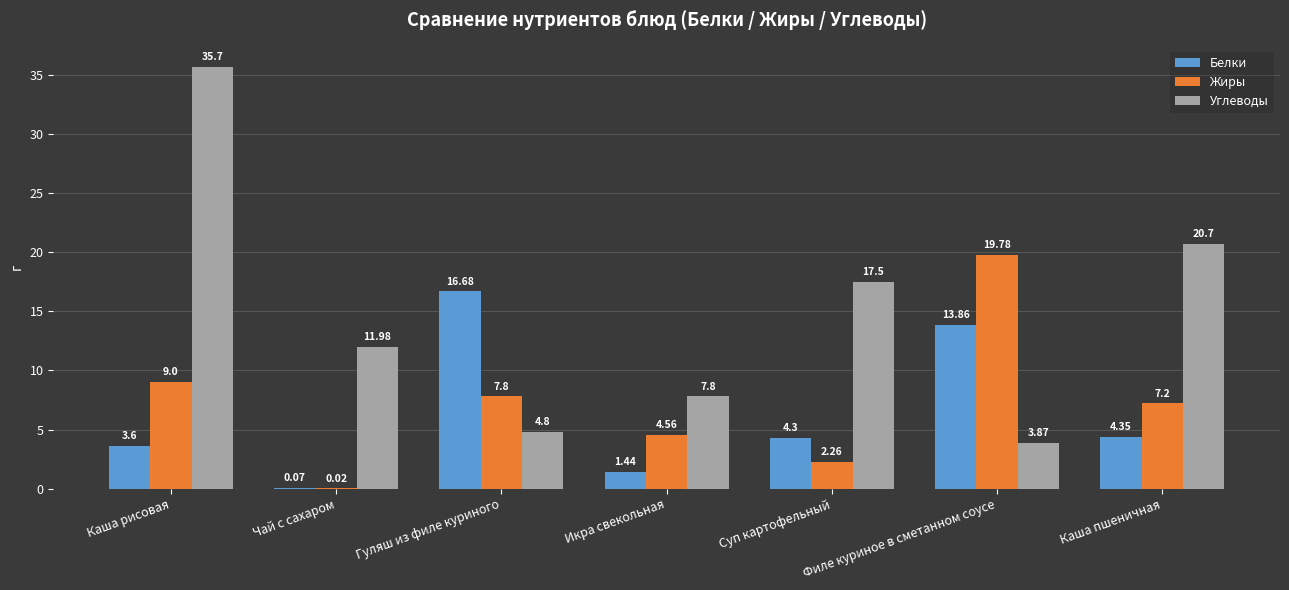

Count the number of data series in this chart.

3